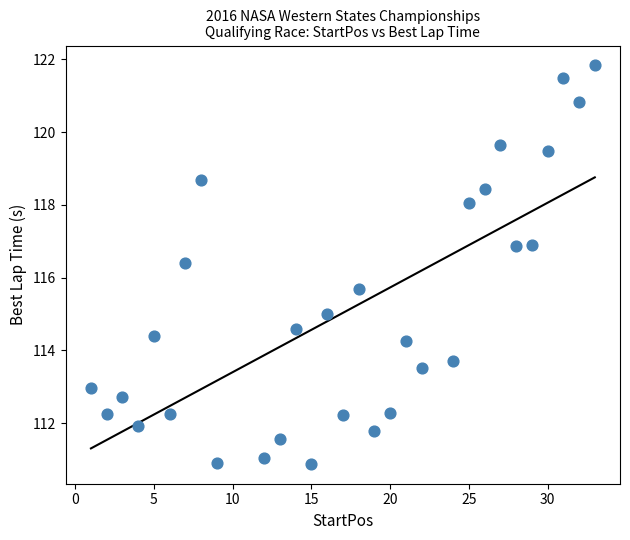

What is the range of X values (max minus min)?

32.0